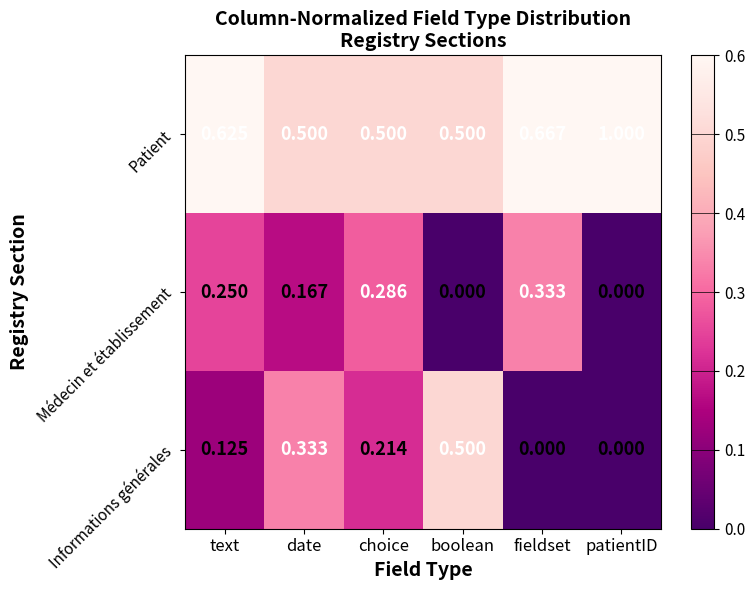

How many values in Médecin et établissement are above zero?

4